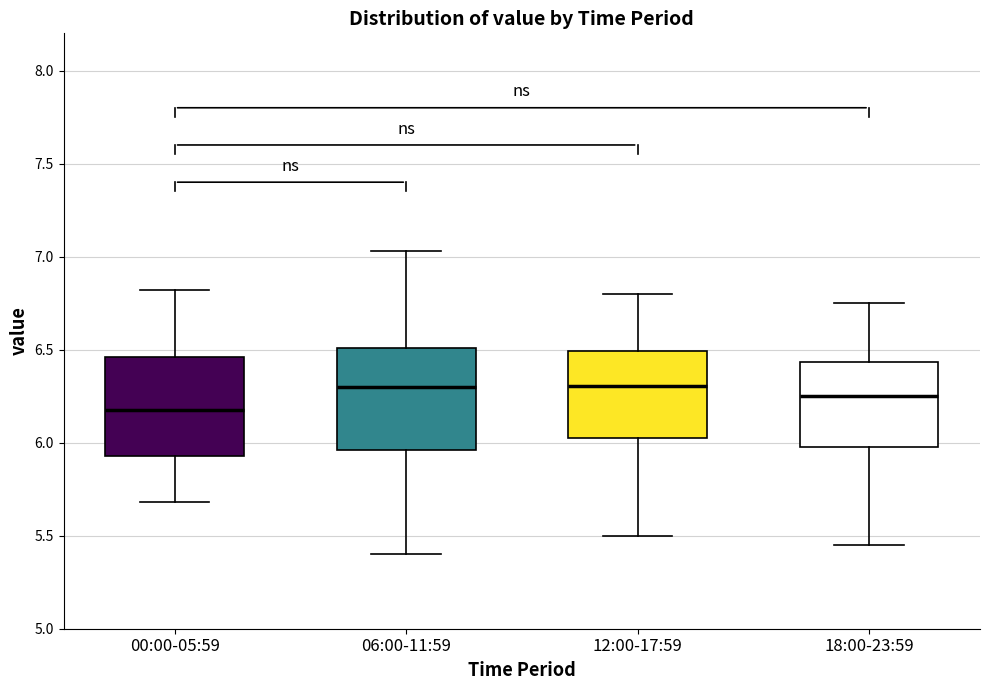

Reading left to right, read every box against the y-axis: the position of its median line, the range the box covers, and the ends of its whiskers. The values are not printed on the chart, so give them approximately, as read against the axis.

00:00-05:59: median 6.20, box 5.95 to 6.45, whiskers 5.70 to 6.80
06:00-11:59: median 6.30, box 5.95 to 6.50, whiskers 5.40 to 7.05
12:00-17:59: median 6.30, box 6.05 to 6.50, whiskers 5.50 to 6.80
18:00-23:59: median 6.25, box 6.00 to 6.45, whiskers 5.45 to 6.75